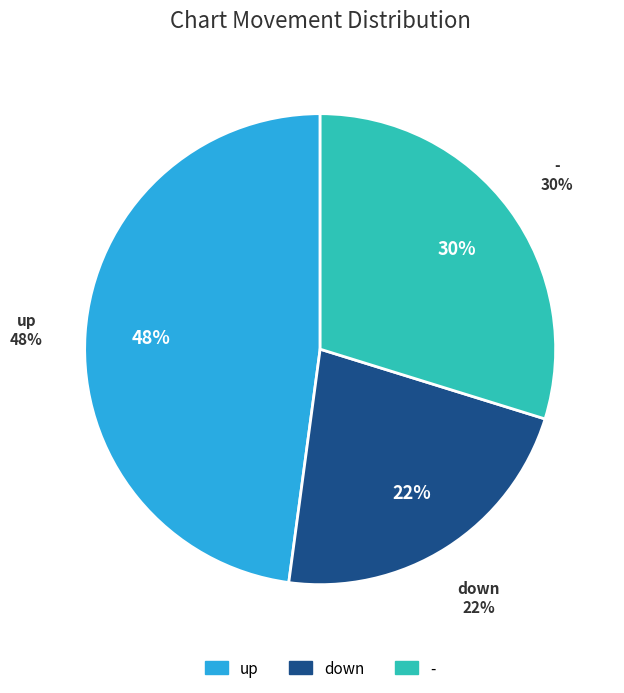

Which category has the smallest portion of the pie?

down